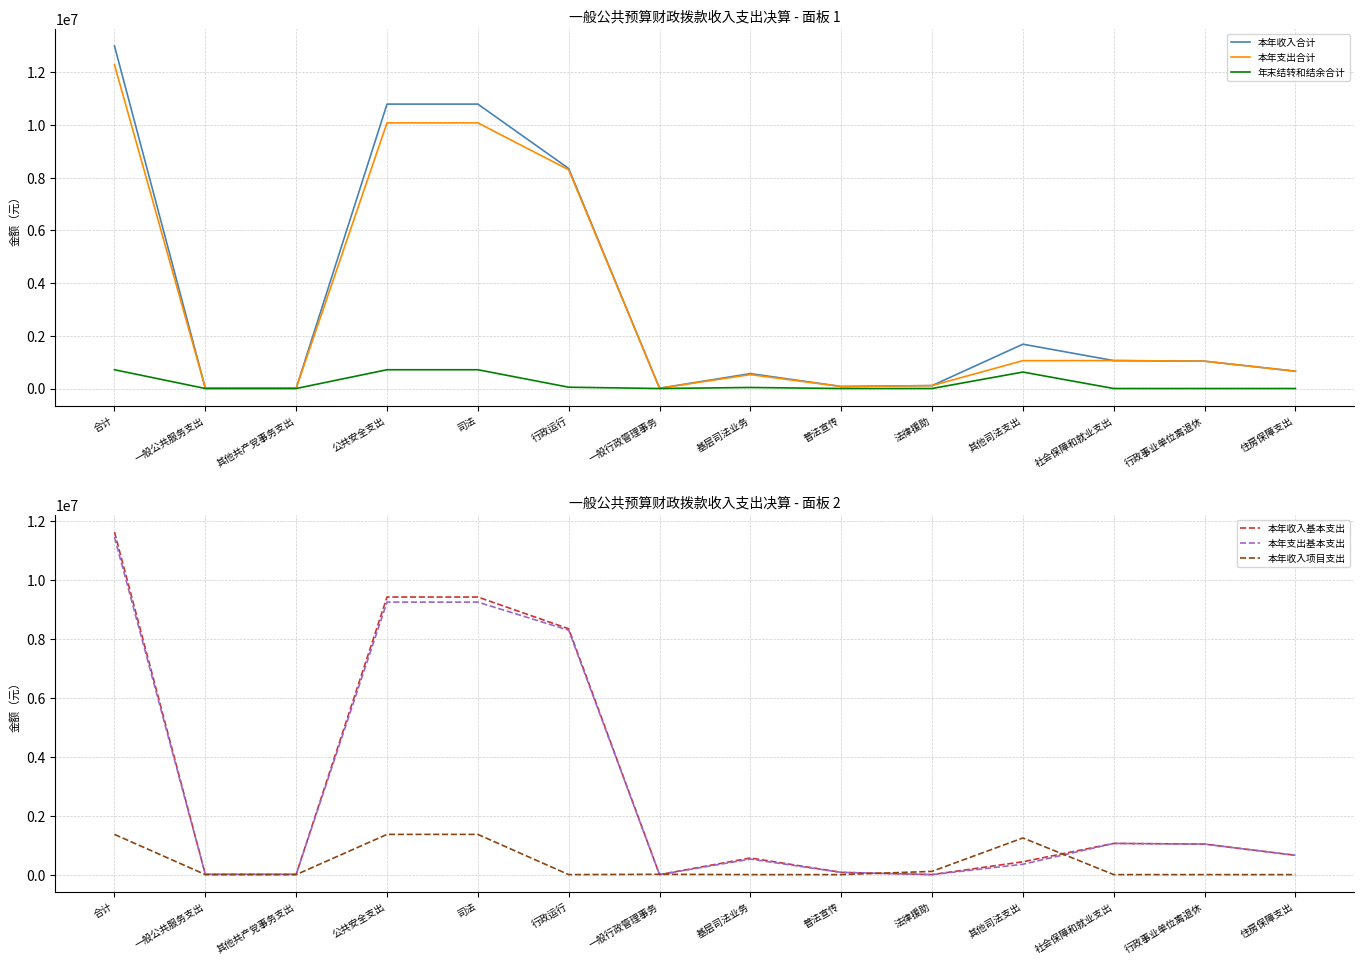

The 本年收入项目支出 series shows 1798466.2 at 合计. True or false?

False